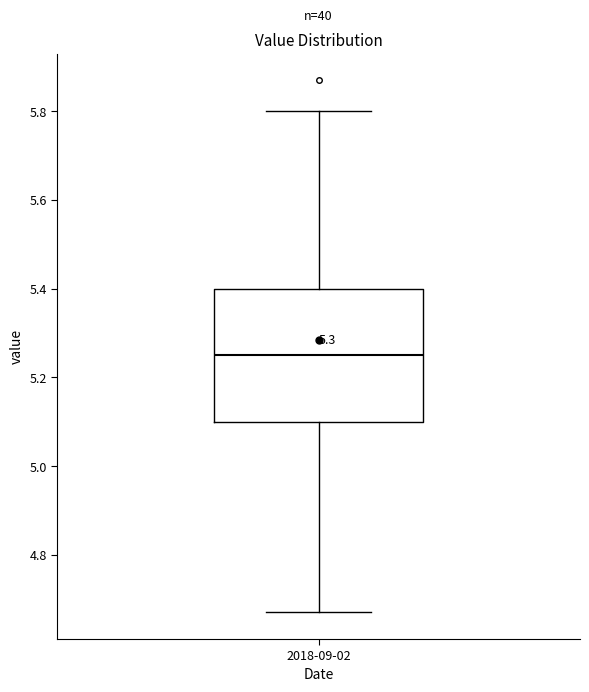

Read this box plot against the y-axis: the position of the median line, the range covered by the box, and the ends of both whiskers. The values are not printed on the chart, so give them approximately, as read against the axis.

median 5.26, box 5.10 to 5.40, whiskers 4.68 to 5.80